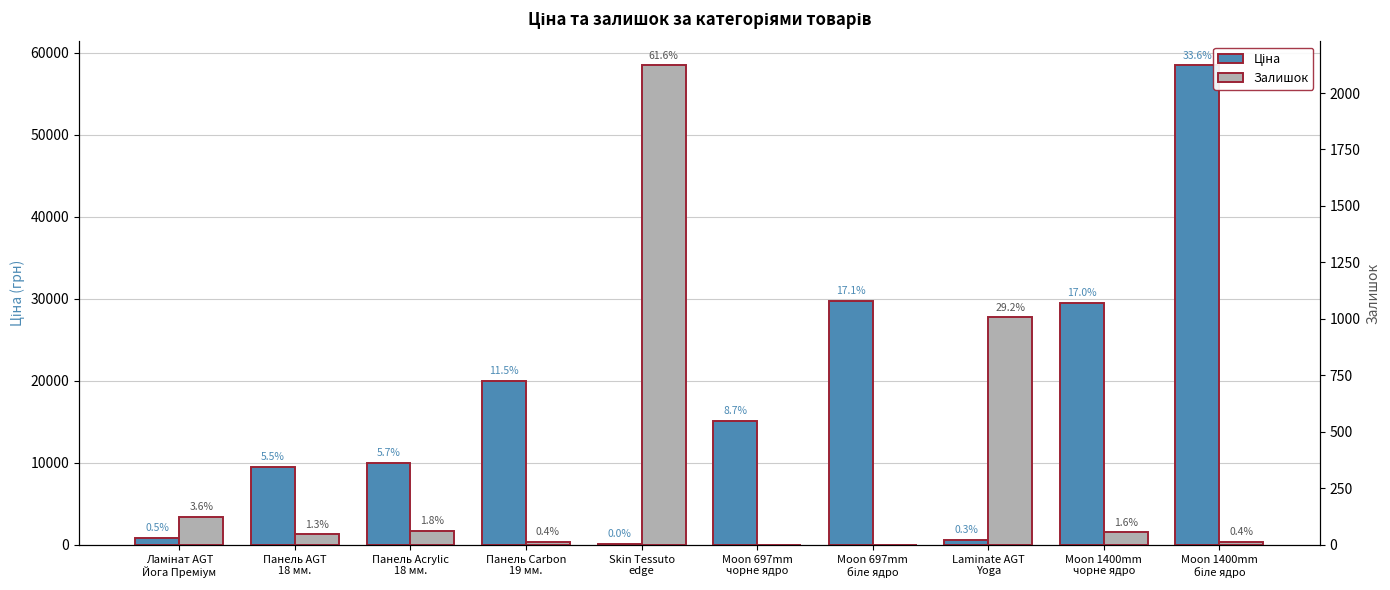

Is the value of Залишок at Панель Acrylic
18 мм. greater than the value of Ціна at Moon 1400mm
чорне ядро?

No